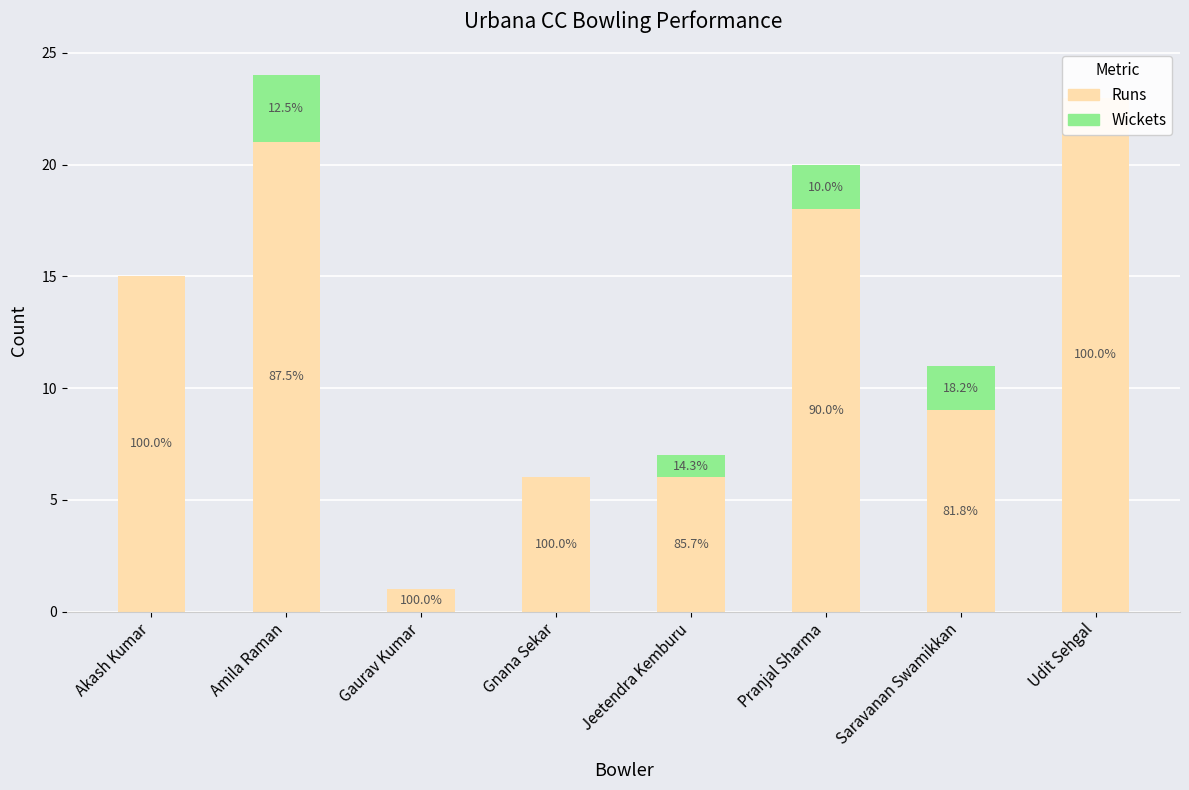

What position from the right is Amila Raman?

7